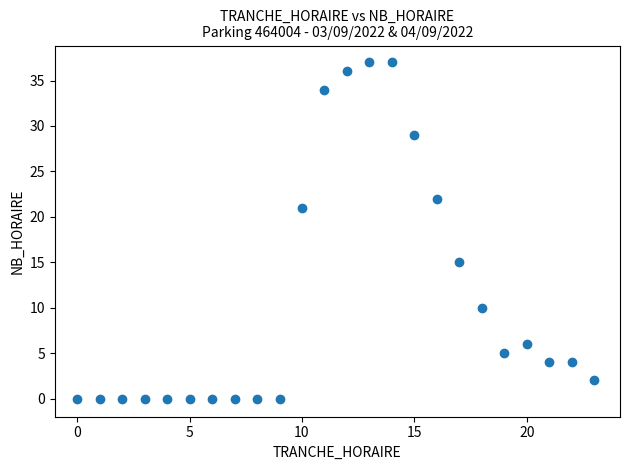

What is the range of Y values (max minus min)?

37